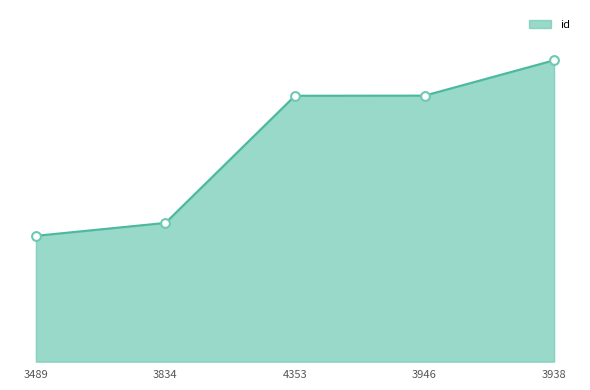

What is the ratio of the value at 3489 to the value at 3834?

0.9